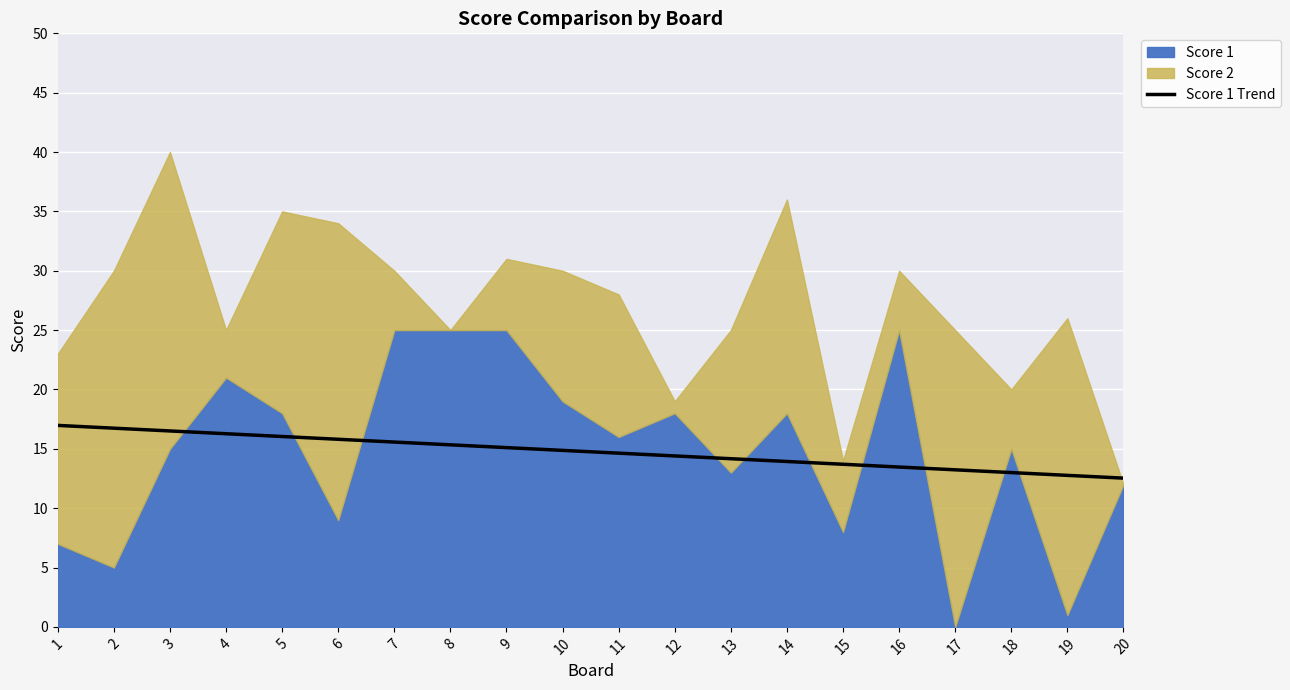

Between 9 and 6, which is larger?

6